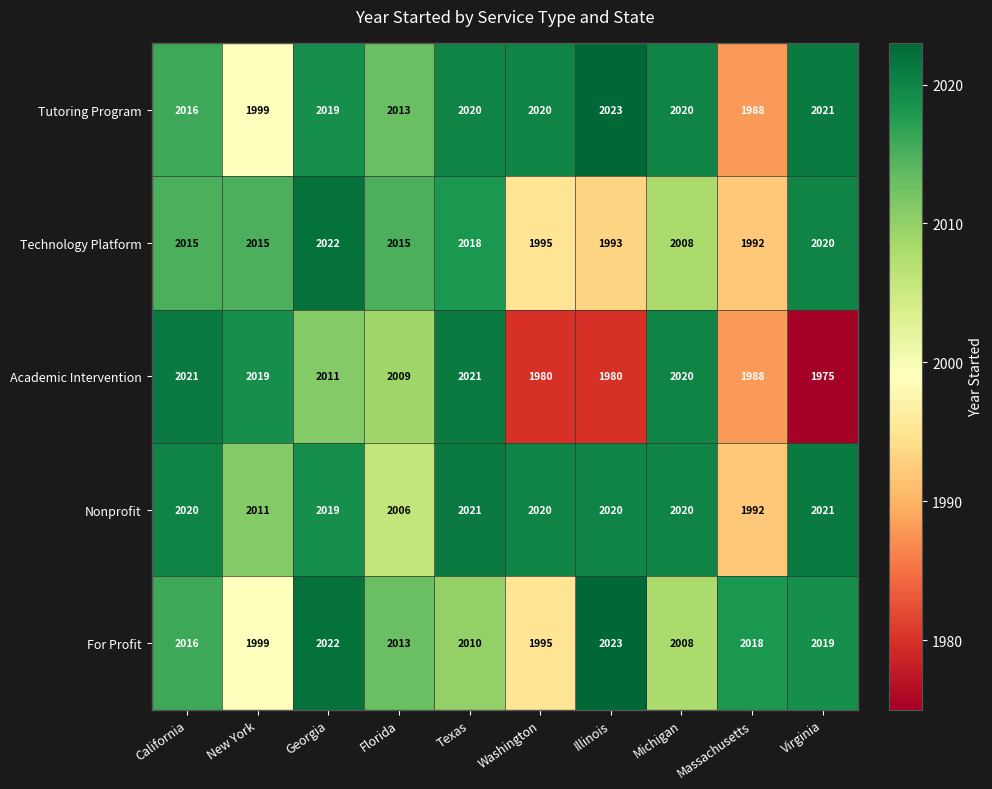

What is the spread (max minus min) of values at Washington?

40